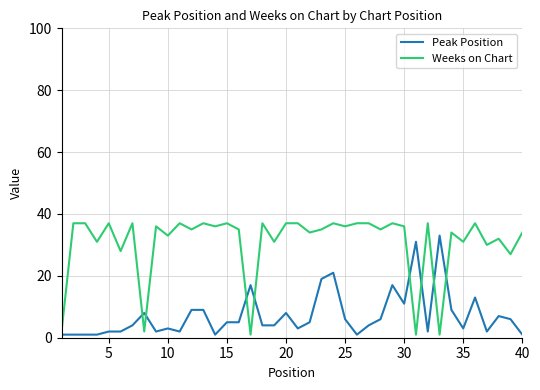

What is the difference between the maximum and minimum values in the Weeks on Chart series?

36